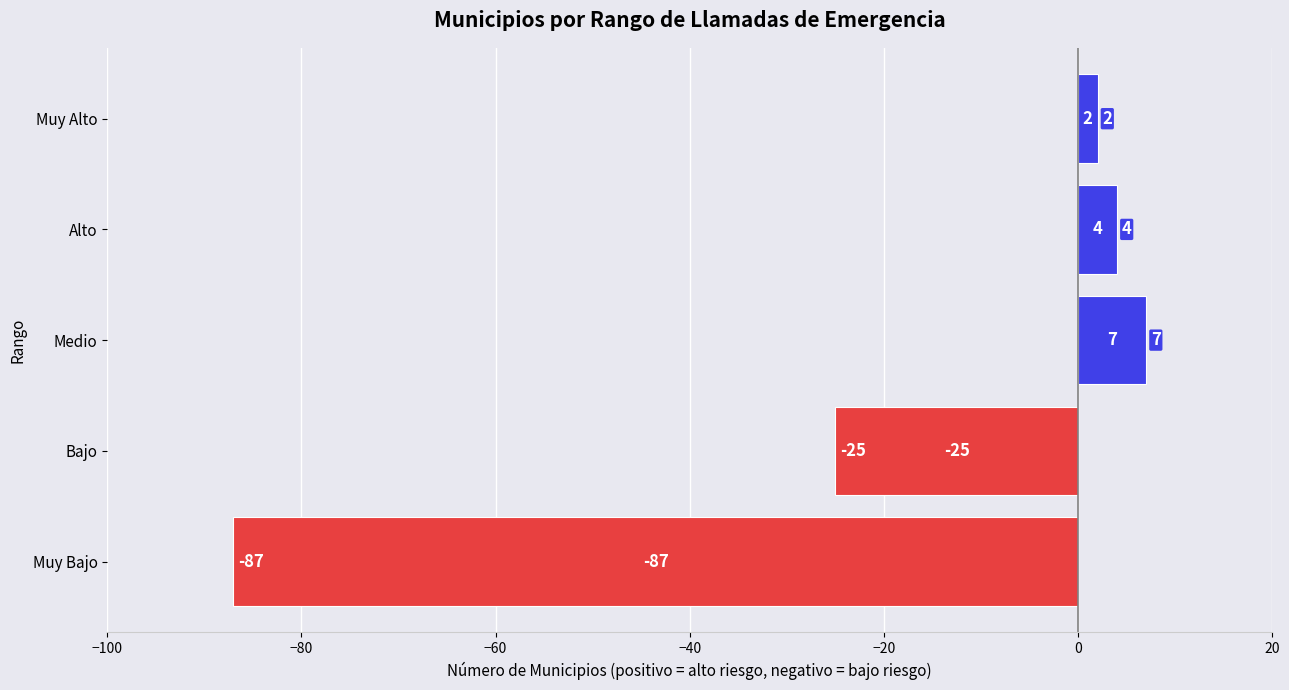

What is the difference between the maximum and minimum values?

94